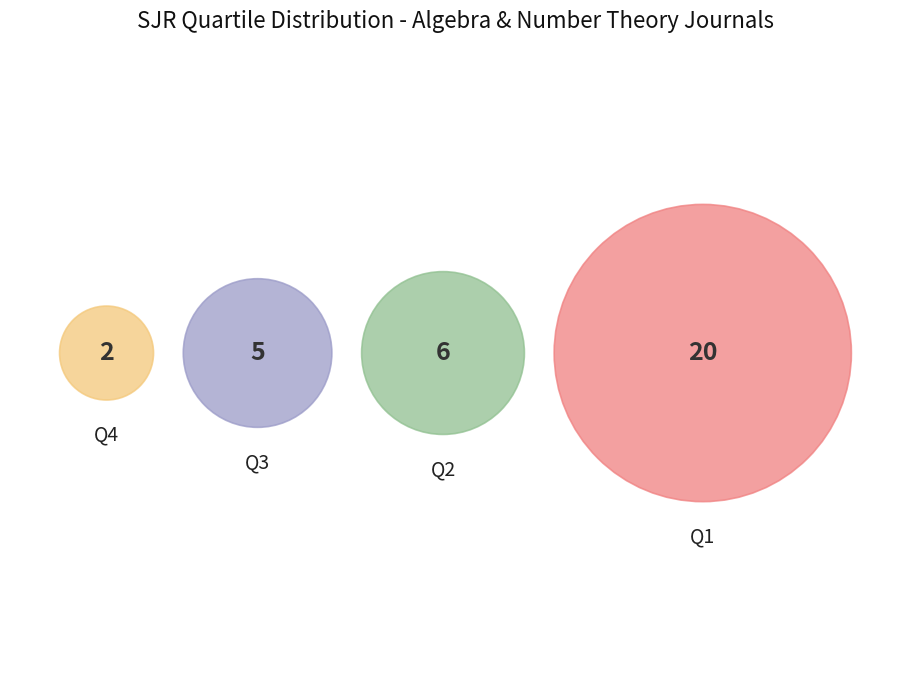

Is it true that Q4 is 12% of the pie?

False